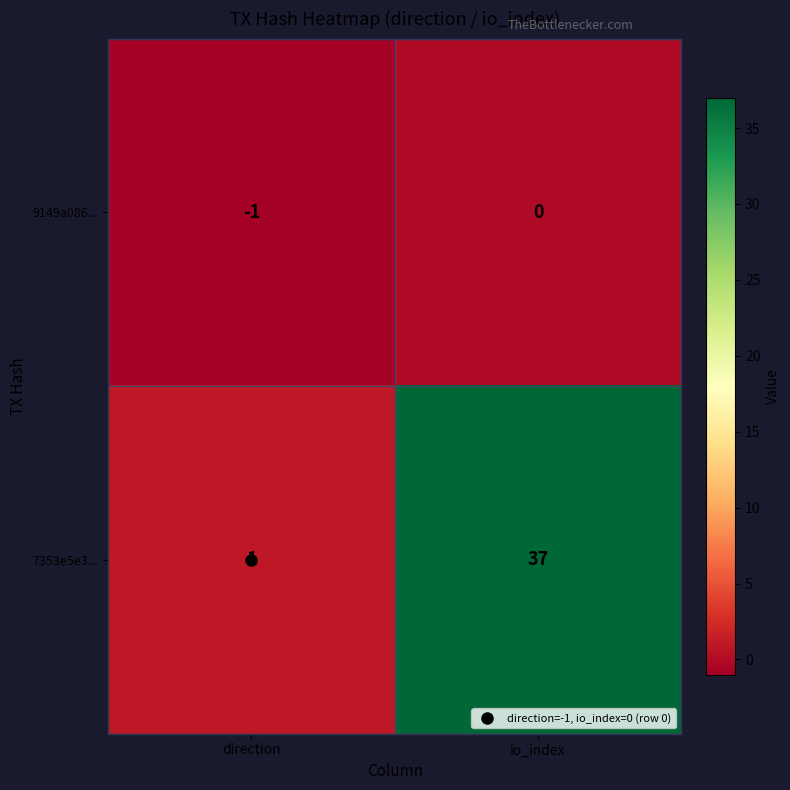

Which series changed the most between direction and io_index?

7353e5e3...